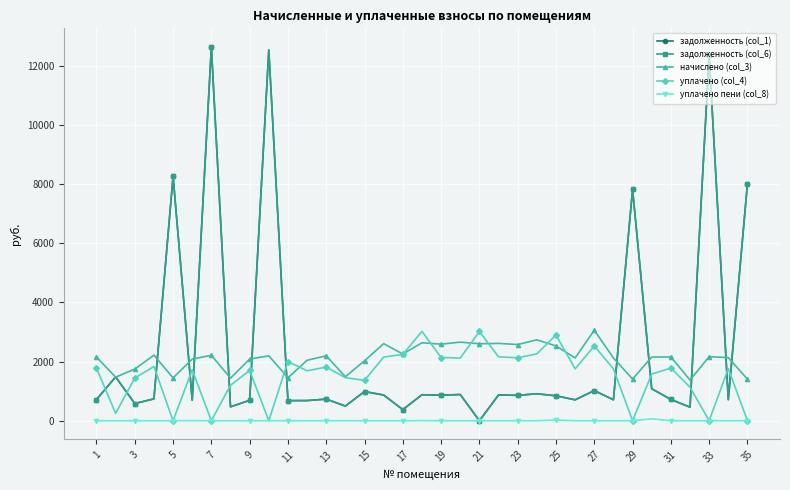

What is the highest value of the уплачено (col_4) series?

3019.6